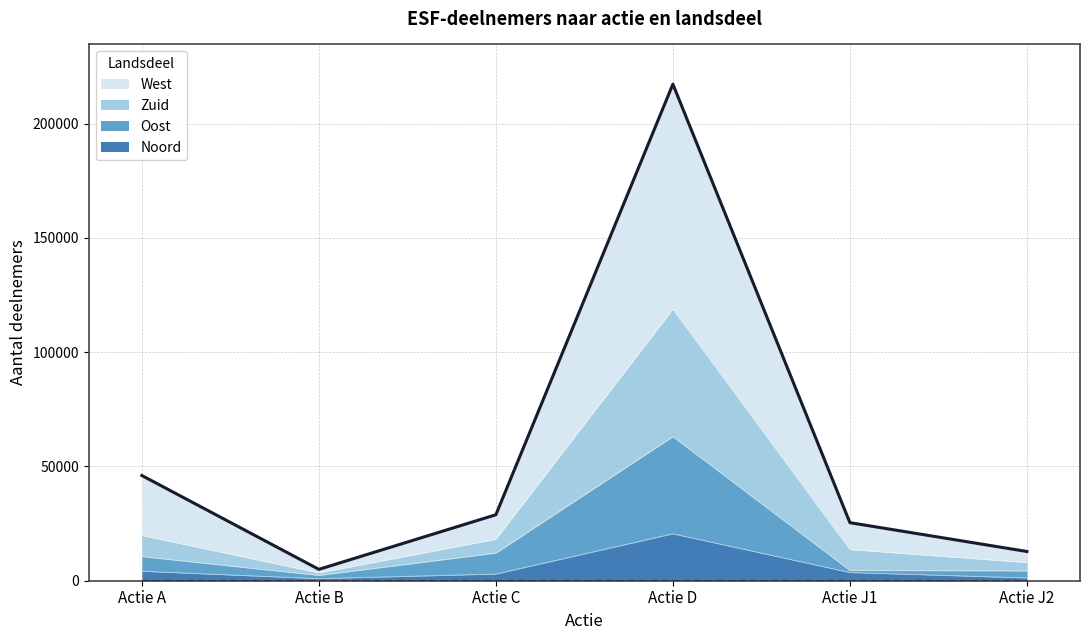

At which category does West reach its first local peak?

Actie D